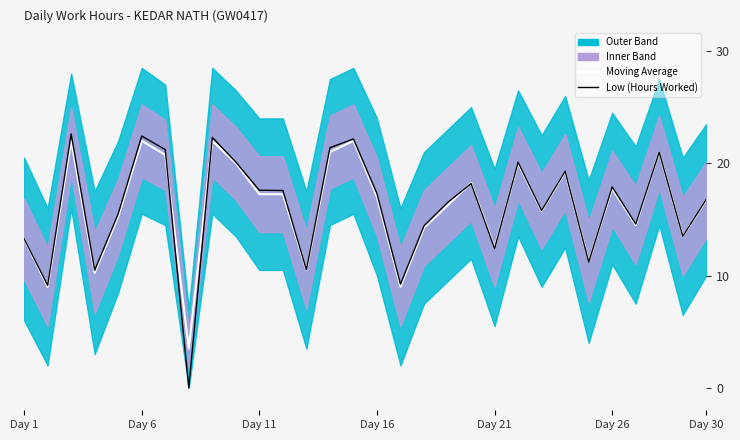

What is the value of the Low (Hours Worked) point at the 13th from the left?

10.5